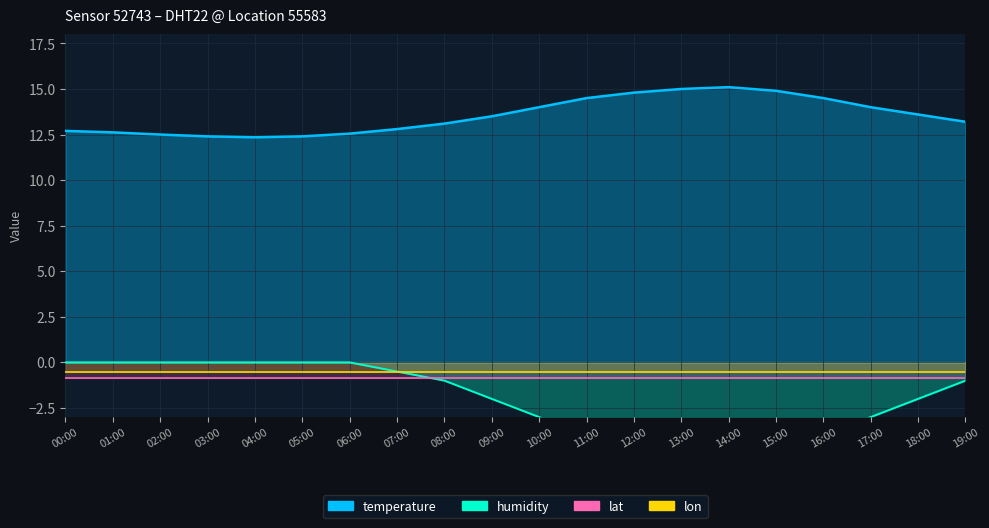

In humidity, how many points are lower than both neighbors (excluding endpoints)?

1